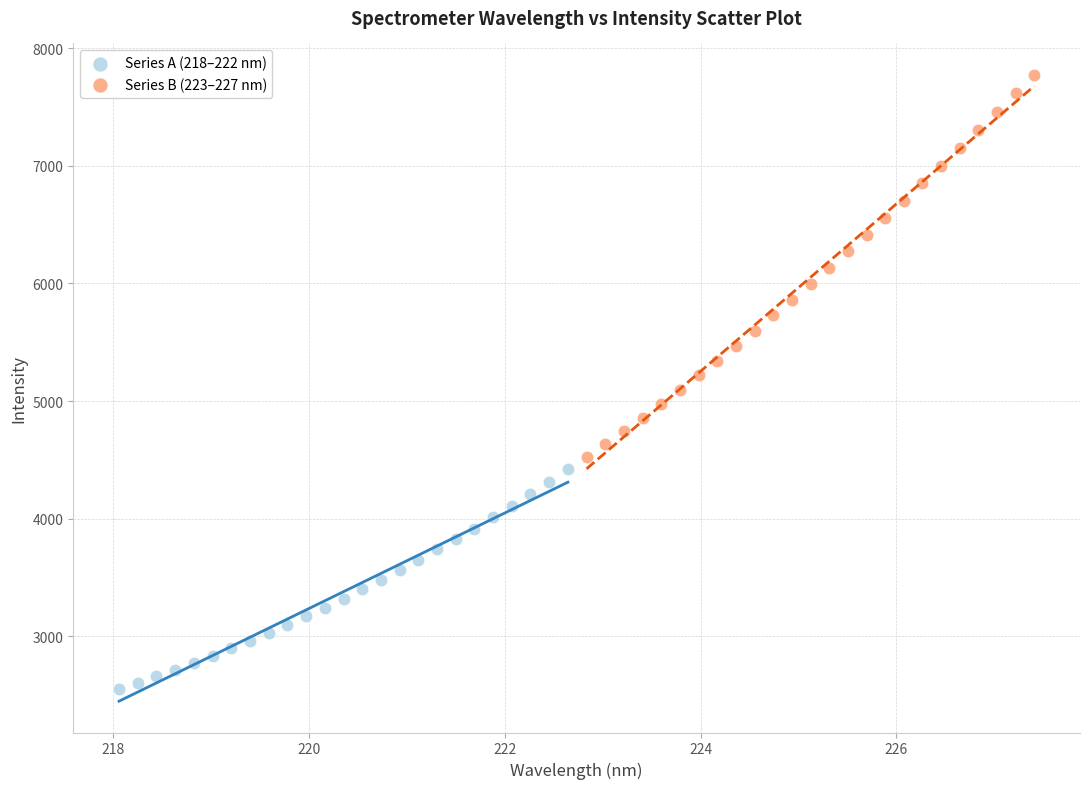

Which series contains the highest Y value?

Series B (223–227 nm)